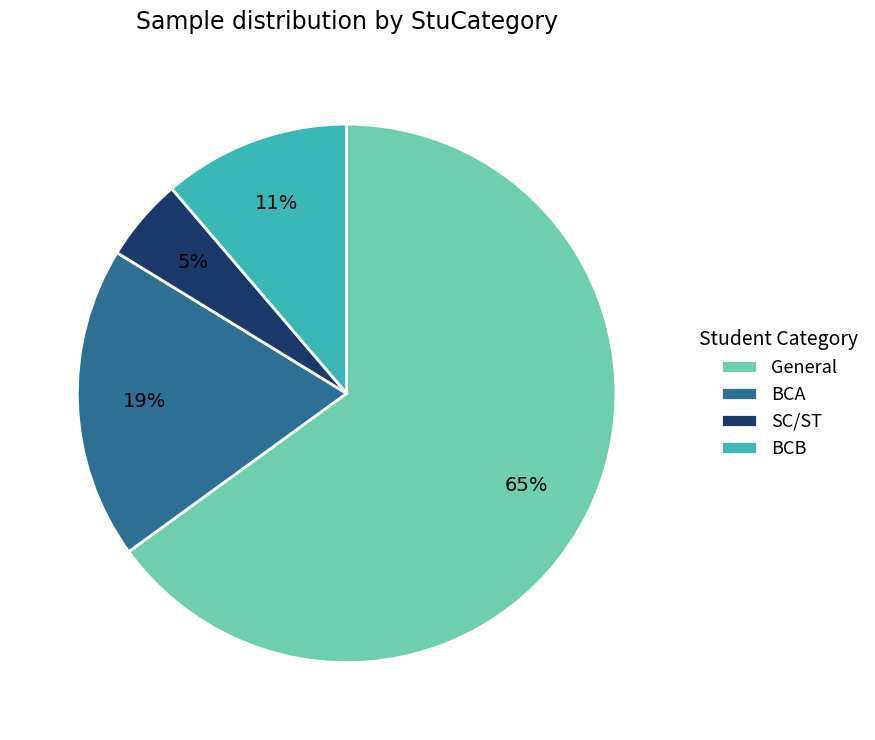

Which category accounts for the majority?

General